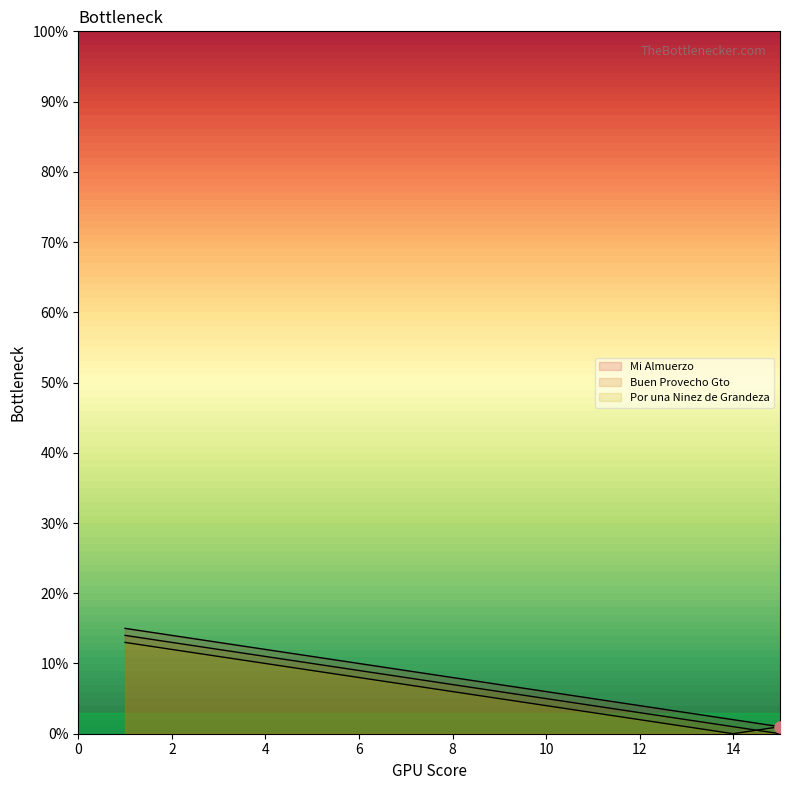

What is the average value of the Mi Almuerzo series?

8